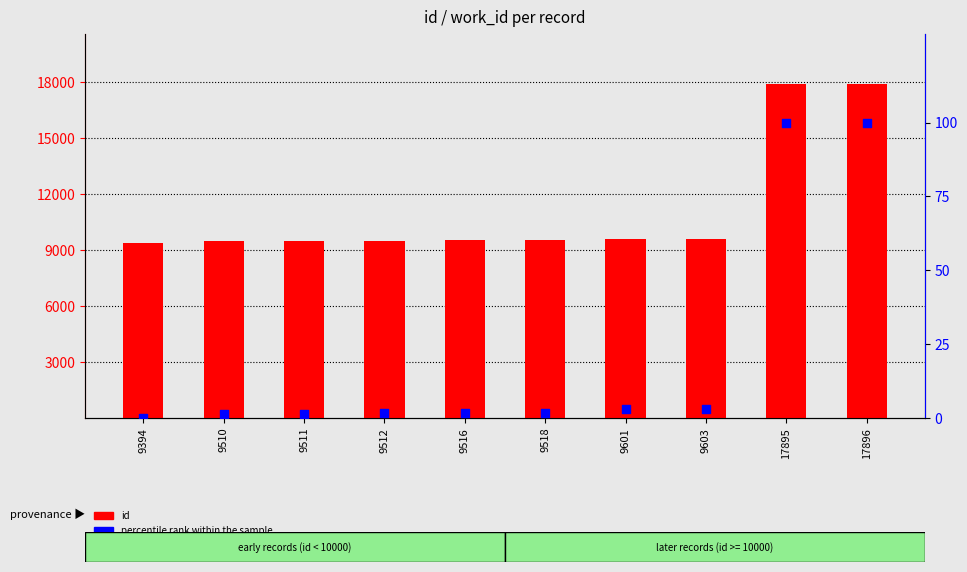

Which series has the largest total across all categories?

id